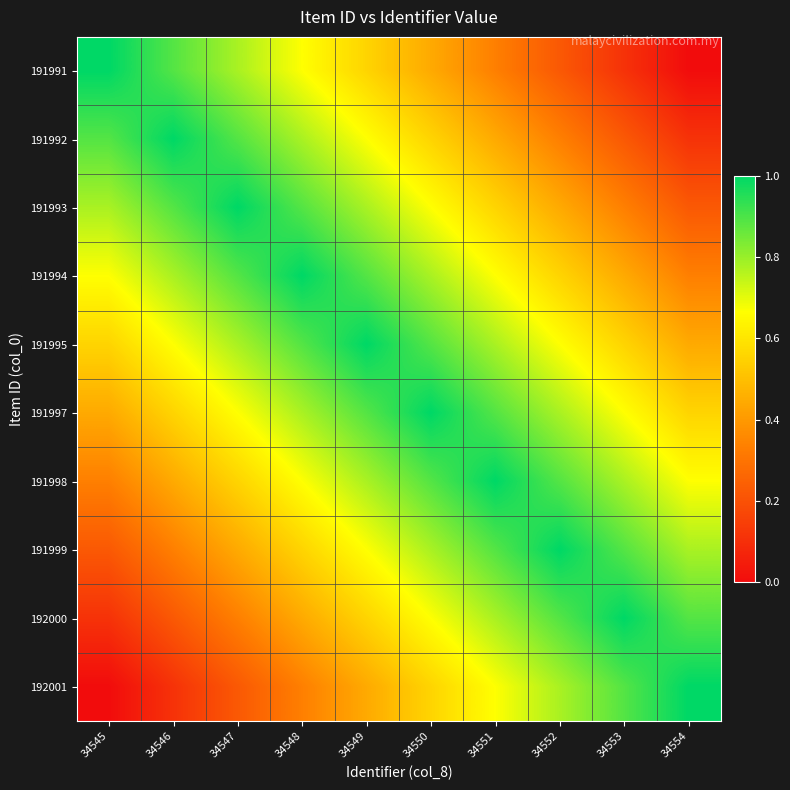

Which has a higher value, 34548 or 34551?

34548